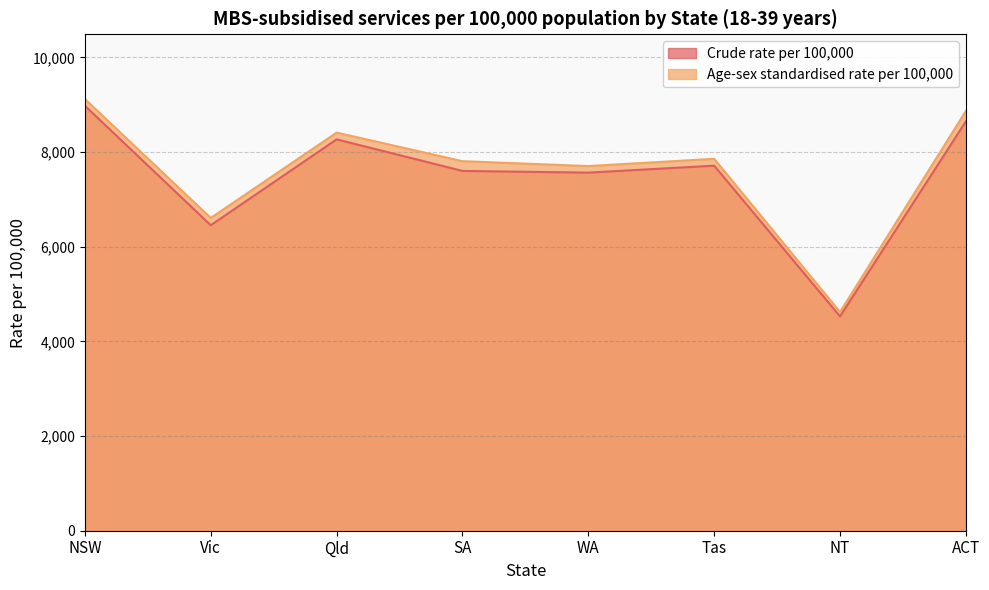

How many interior local valleys does the Crude rate per 100,000 series have?

3